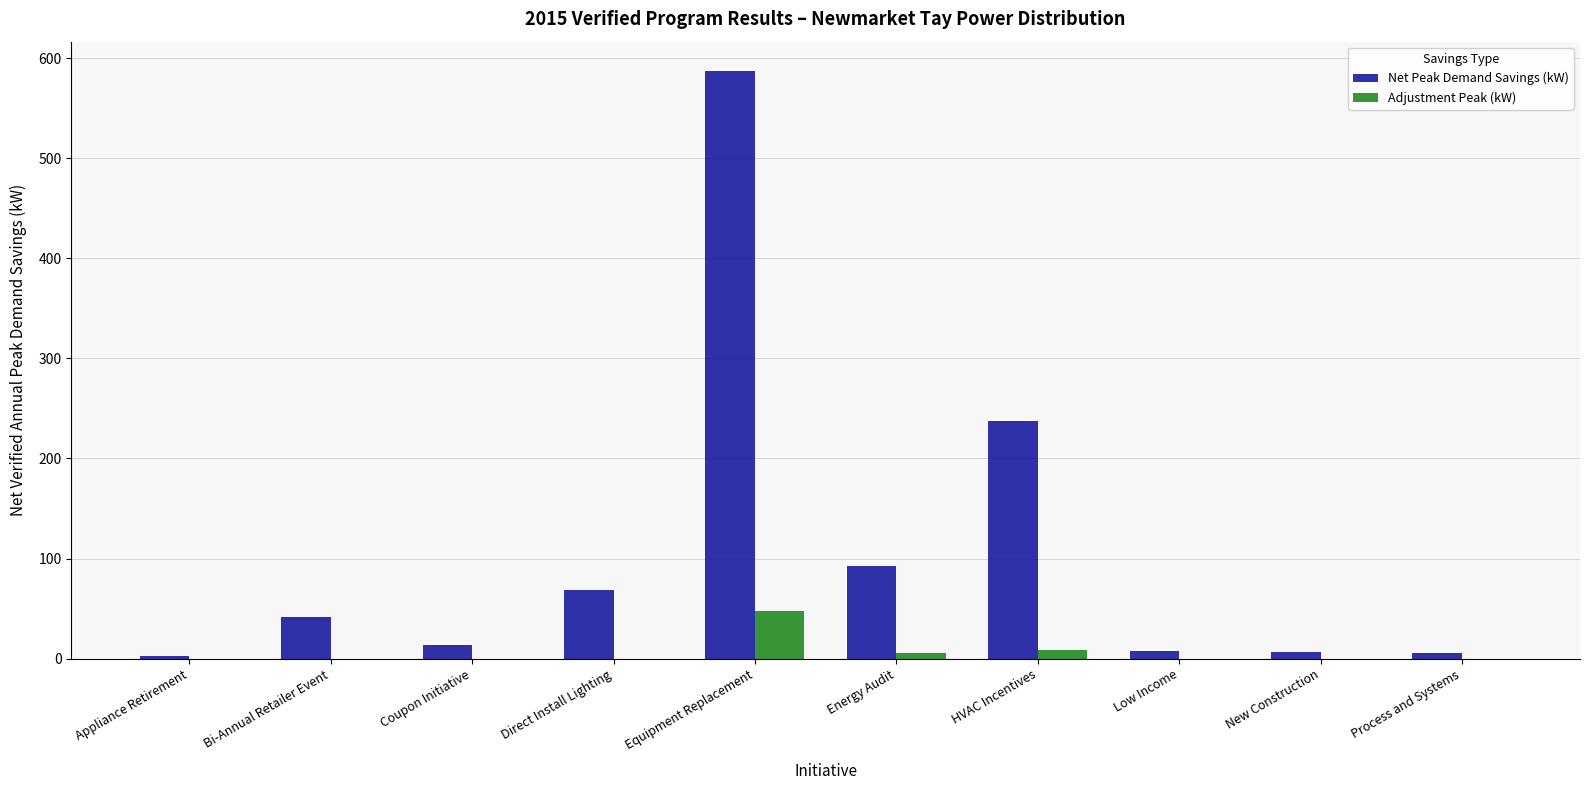

At which label does Net Peak Demand Savings (kW) reach its peak?

Equipment Replacement